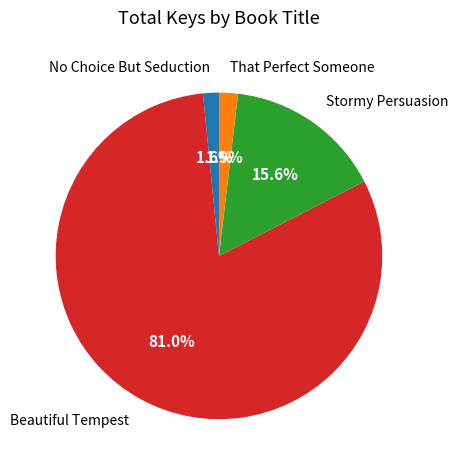

The No Choice But Seduction slice represents 2% of the pie. True or false?

True